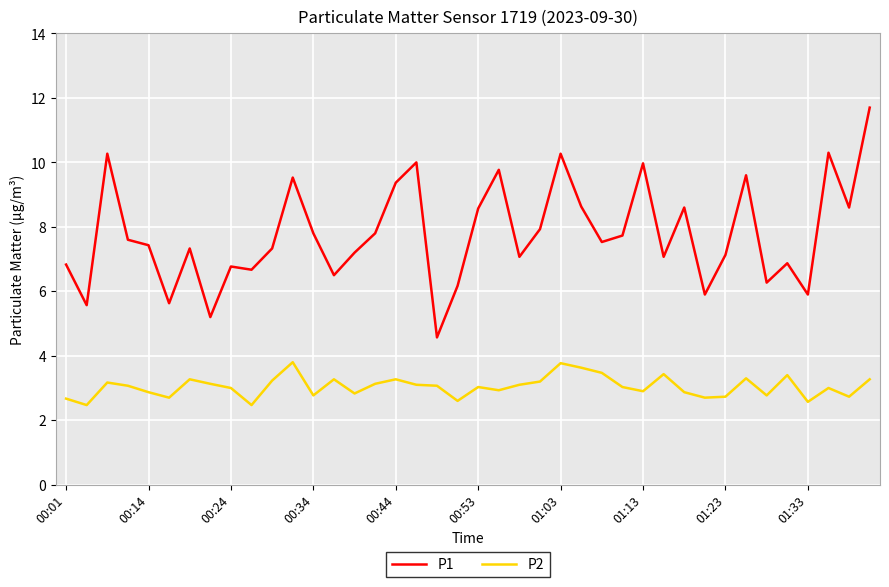

How many lines are shown in the chart?

2